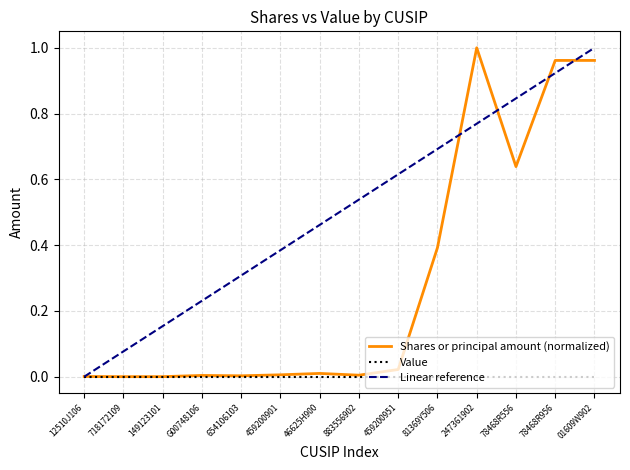

Is the value of Shares or principal amount (normalized) at 883556902 greater than the value of Linear reference at G00748106?

No